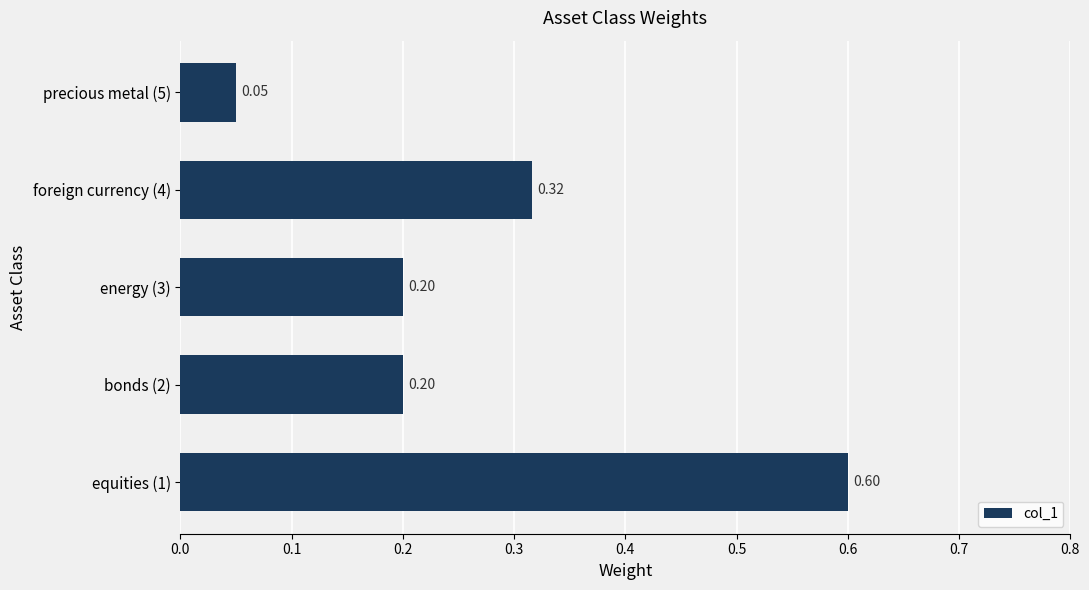

What is the sum of all values?

1.4